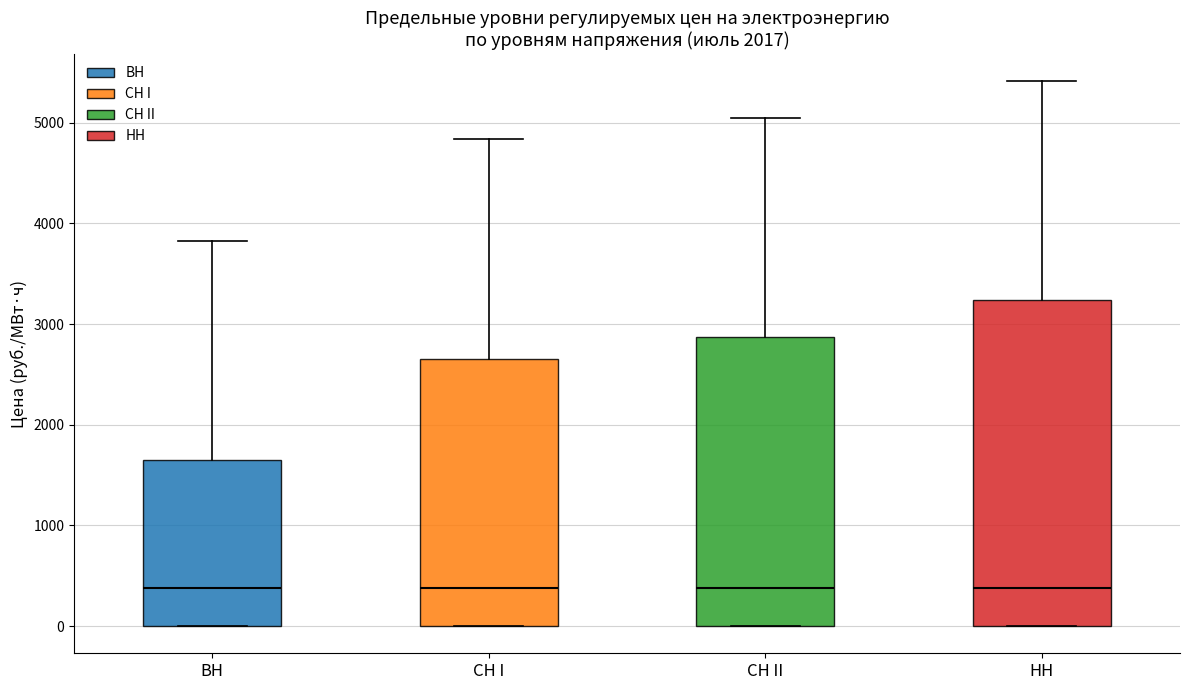

Comparing the boxes themselves (not the whiskers), which one is the tallest?

НН